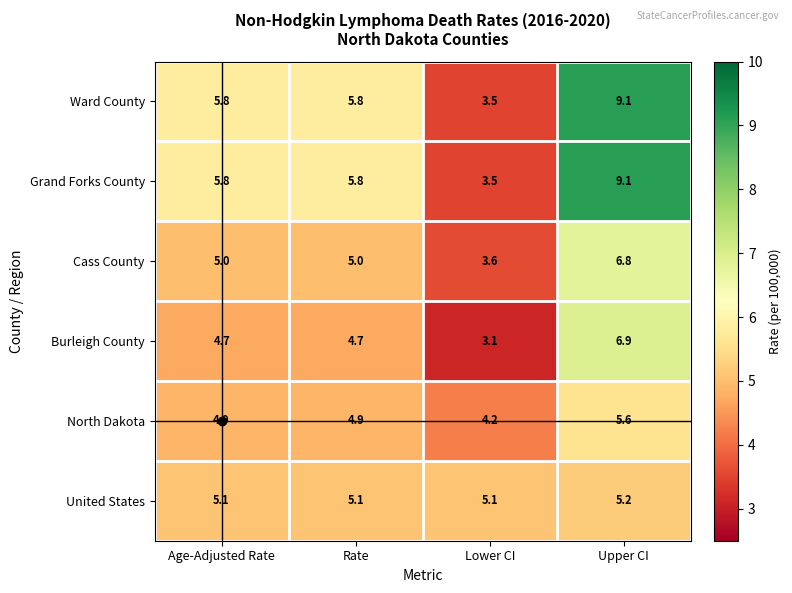

What is the difference between the highest and lowest values at Lower CI?

2.0